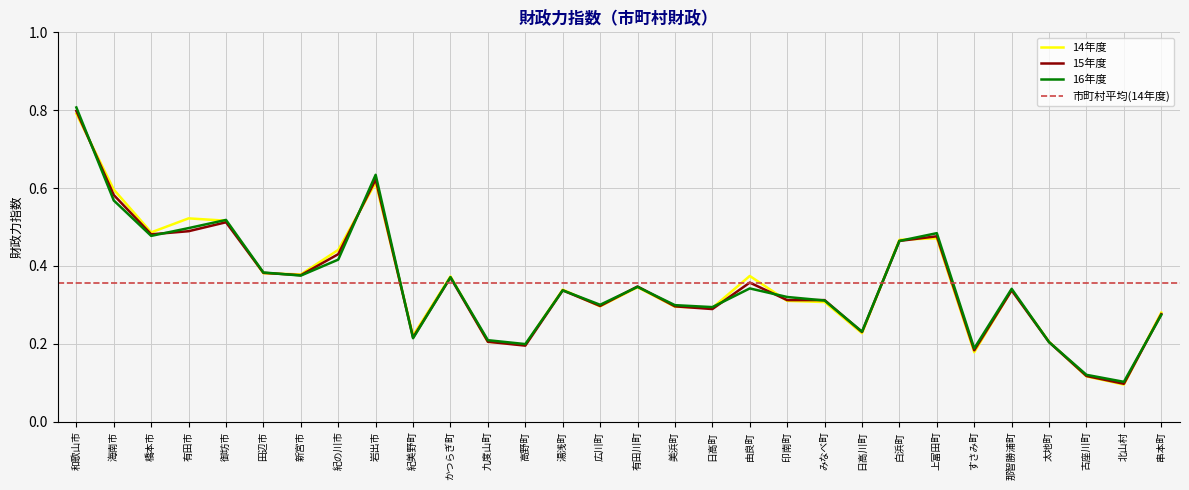

Rank the series at 那智勝浦町 from lowest to highest value.

15年度, 14年度, 16年度